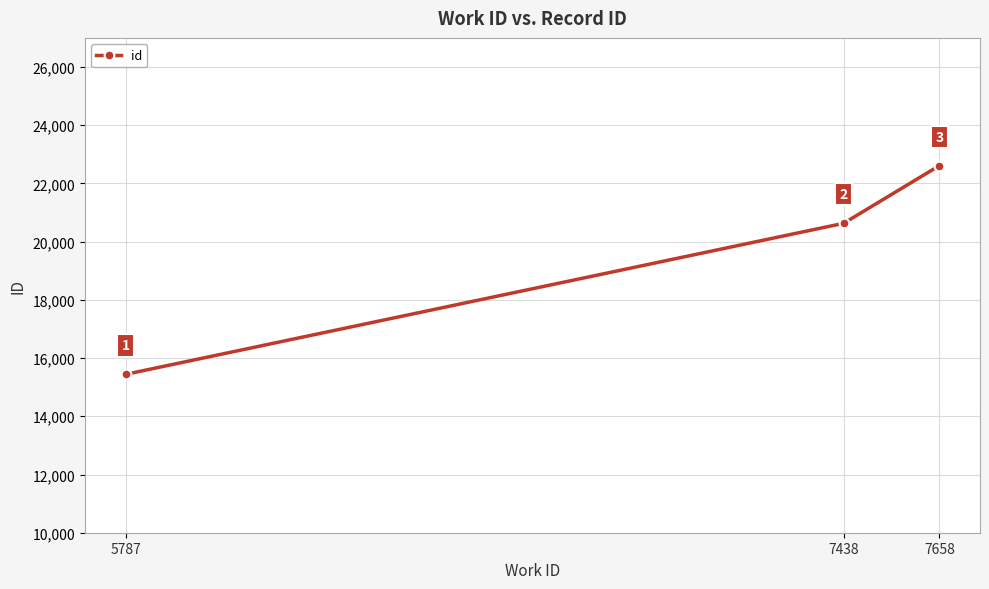

List the labels in order of value, smallest first.

5787, 7438, 7658